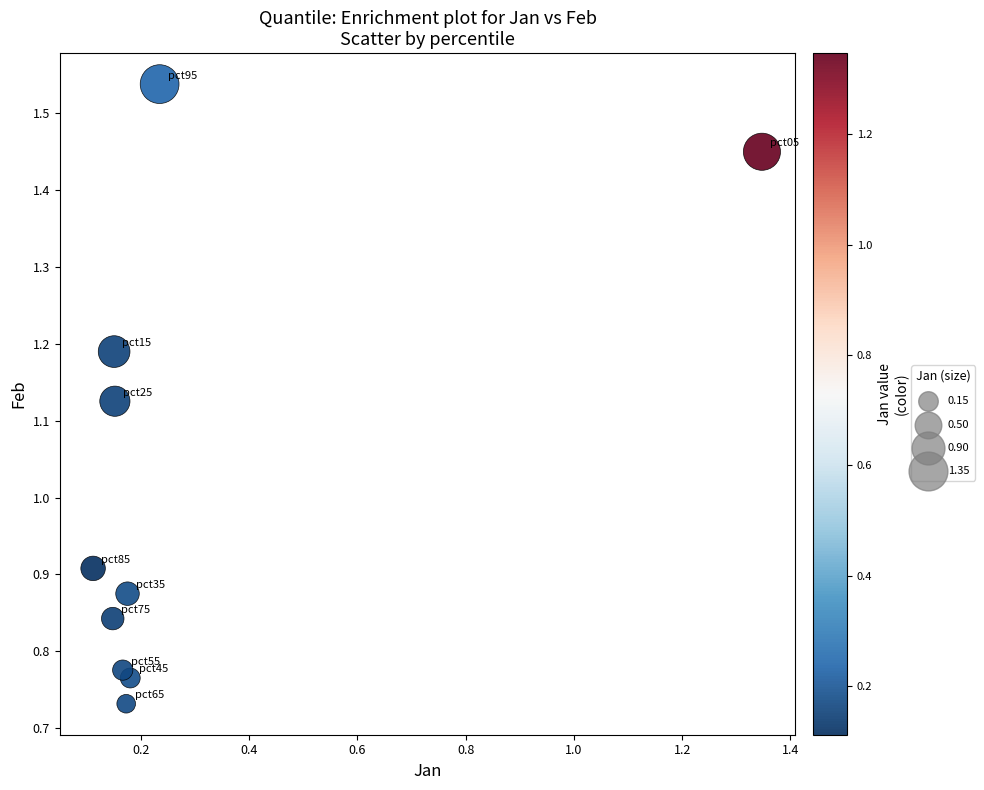

What is the average X value?

0.3